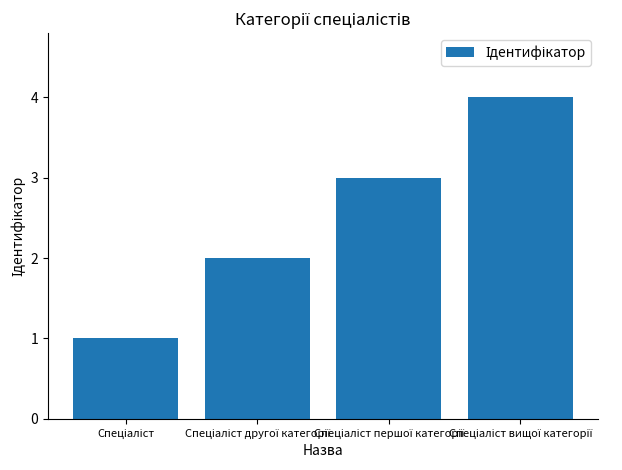

What is the value of the 4th bar from the left?

4